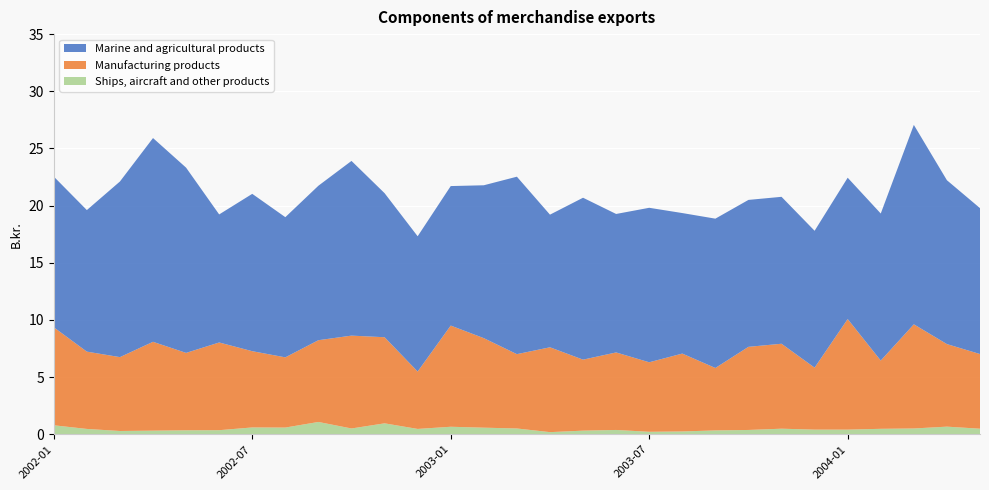

Reading left to right, list all the values displayed in this chart.

Marine and agricultural products: 13.2	12.4	15.4	17.8	16.2	11.2	13.8	12.3	13.5	15.3	12.6	11.8	12.2	13.4	15.5	11.6	14.2	12.1	13.5	12.3	13.1	12.8	12.8	12.0	12.4	12.9	17.4	14.3	12.8
Manufacturing products: 8.6	6.8	6.5	7.8	6.8	7.7	6.7	6.1	7.2	8.1	7.5	5.0	8.8	7.8	6.5	7.4	6.2	6.8	6.1	6.8	5.5	7.3	7.4	5.4	9.7	6.0	9.1	7.2	6.5
Ships, aircraft and other products: 0.8	0.5	0.3	0.3	0.3	0.4	0.6	0.6	1.1	0.5	1.0	0.5	0.7	0.6	0.5	0.2	0.3	0.4	0.2	0.2	0.3	0.4	0.5	0.4	0.4	0.5	0.5	0.7	0.5